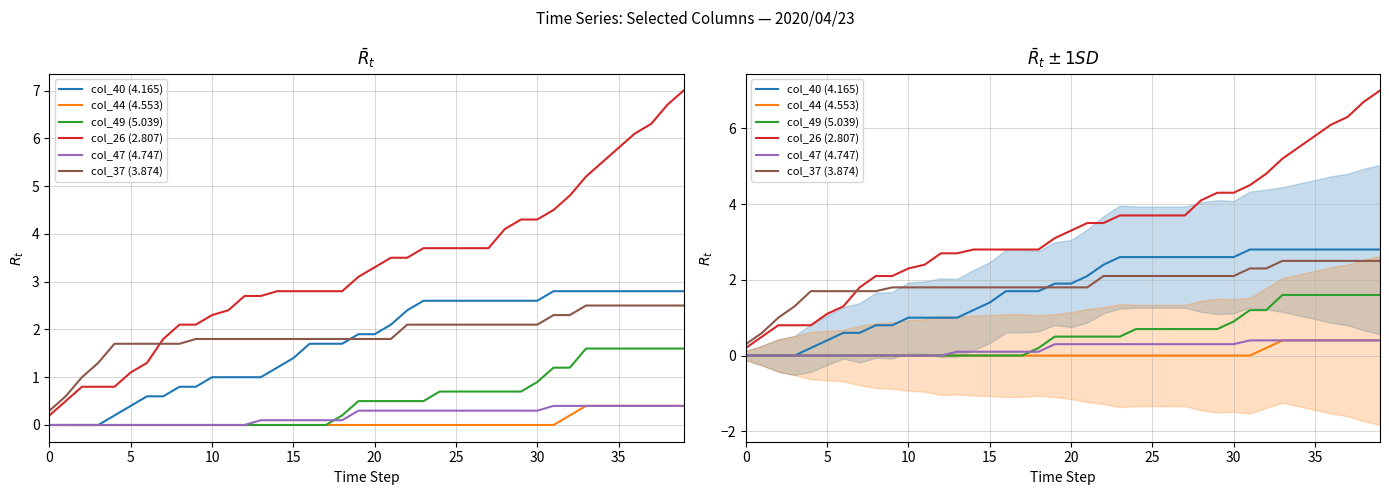

At 0, list the series in order from smallest to largest.

col_40 (4.165), col_44 (4.553), col_49 (5.039), col_47 (4.747), col_26 (2.807), col_37 (3.874)